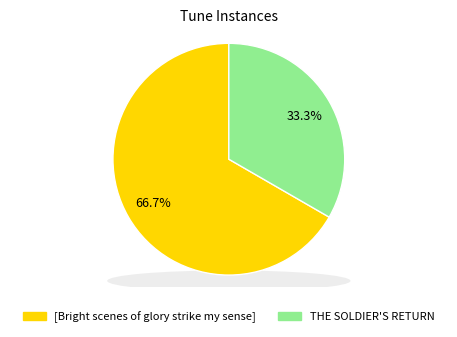

Which has a higher value, [Bright scenes of glory strike my sense] or THE SOLDIER'S RETURN?

[Bright scenes of glory strike my sense]